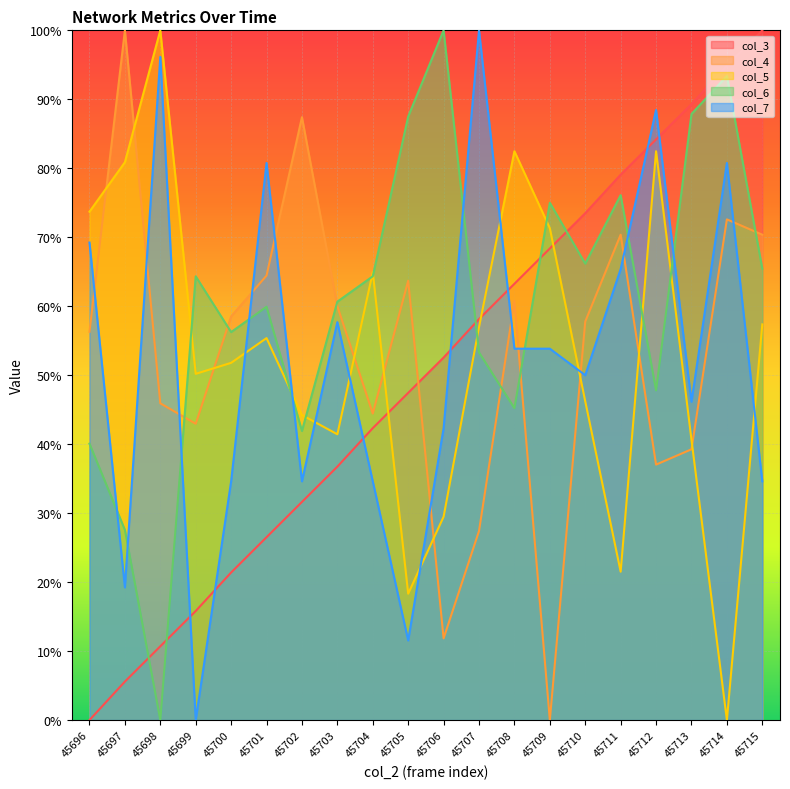

Rank the categories by col_5 value from highest to lowest.

45698, 45708, 45712, 45697, 45696, 45709, 45704, 45715, 45707, 45701, 45700, 45699, 45710, 45702, 45703, 45713, 45706, 45711, 45705, 45714